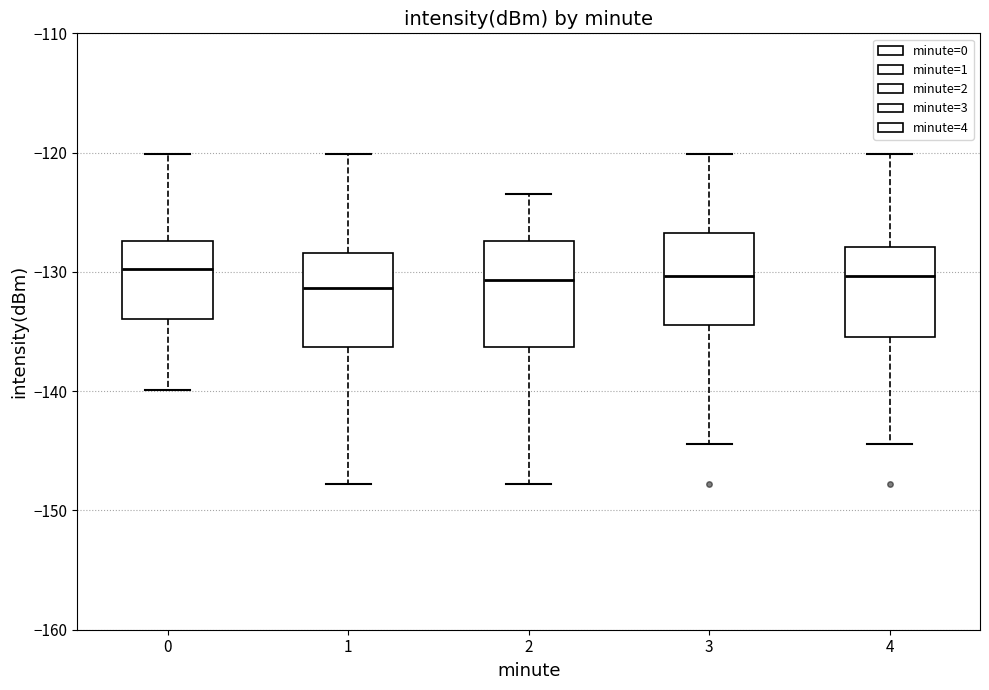

Where does the upper whisker of the box at x = 3 end on the y-axis? The values are not printed on the chart, so give them approximately, as read against the axis.

-120